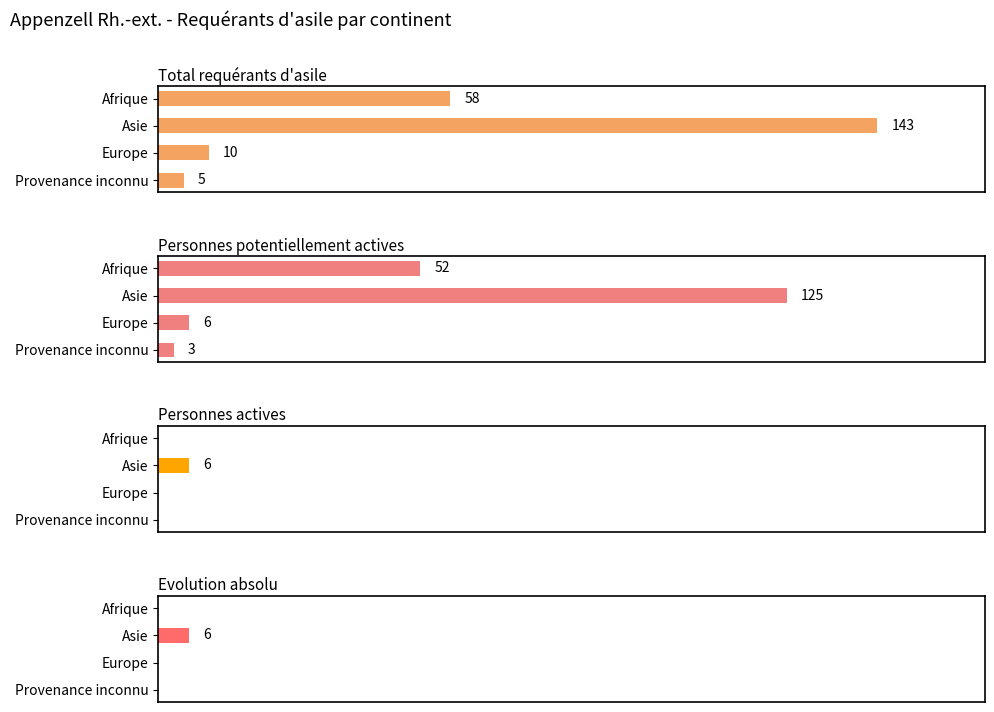

List the series in order of their peak value, lowest first.

Personnes actives, Evolution absolu, Personnes potentiellement actives, Total requérants d'asile